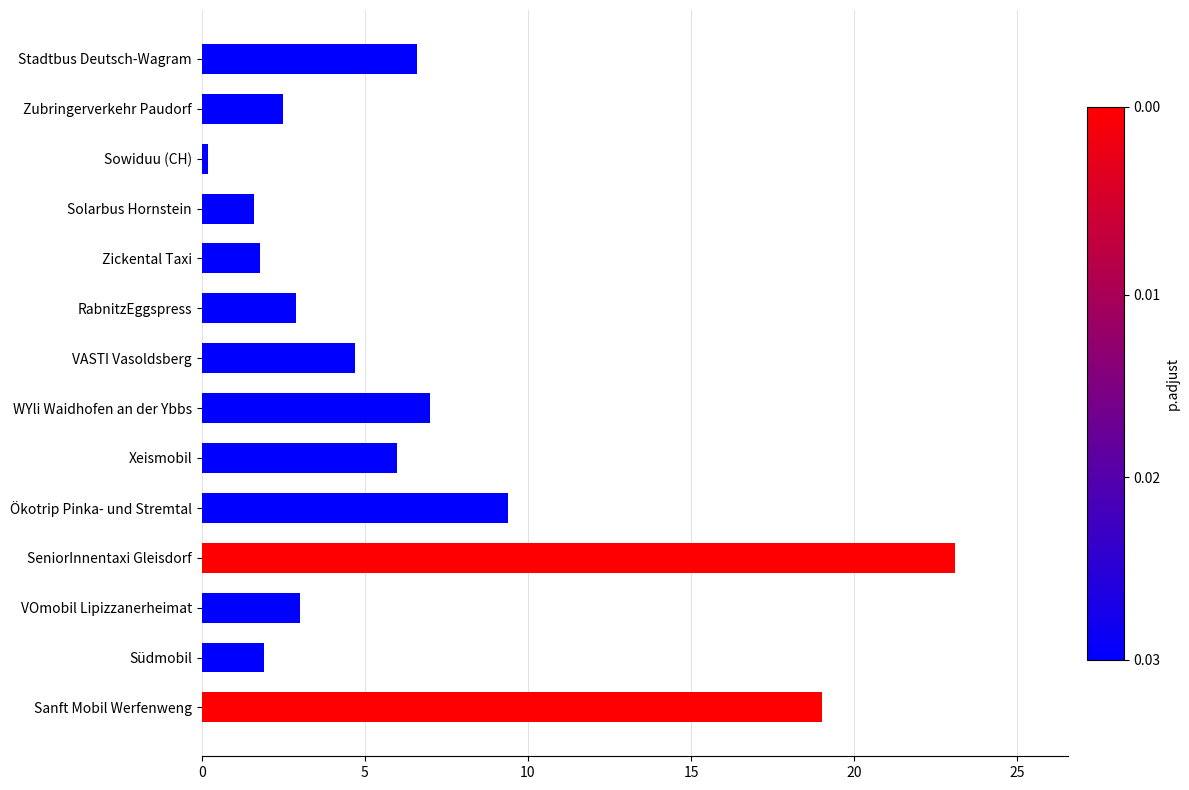

What is the difference between the maximum and minimum values?

22.9